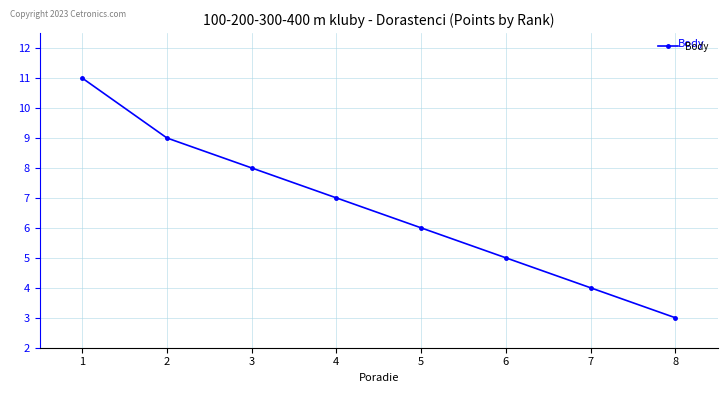

Which category has the highest value across all series?

1